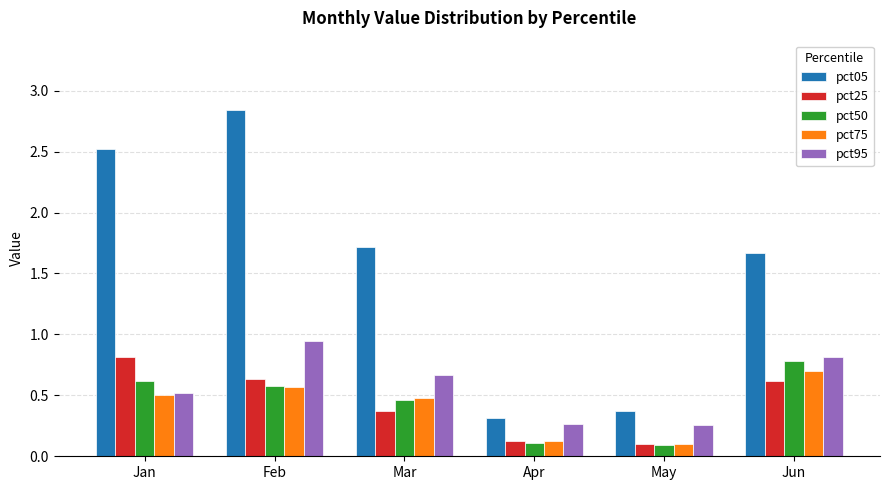

The value of pct95 at Jun is 0.3. True or false?

False